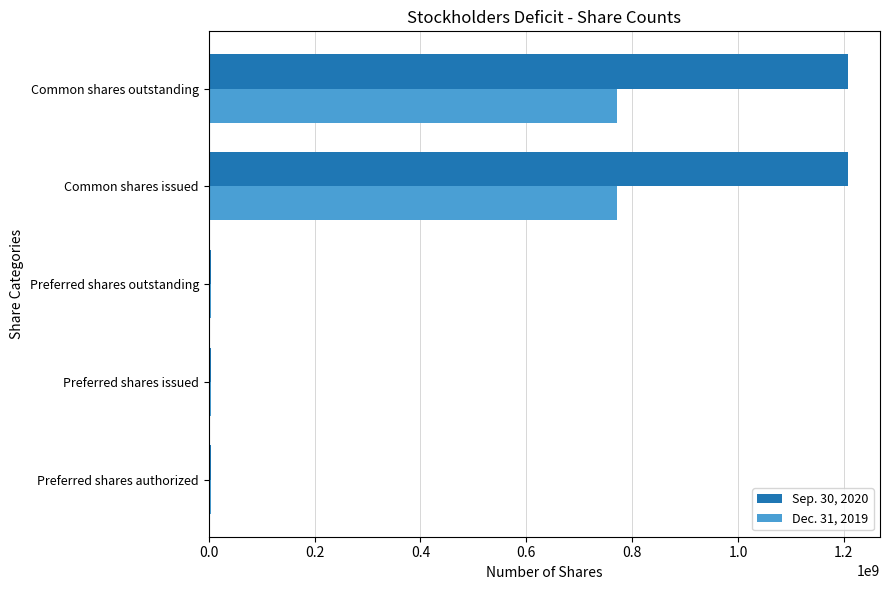

Which series has the largest total across all categories?

Sep. 30, 2020